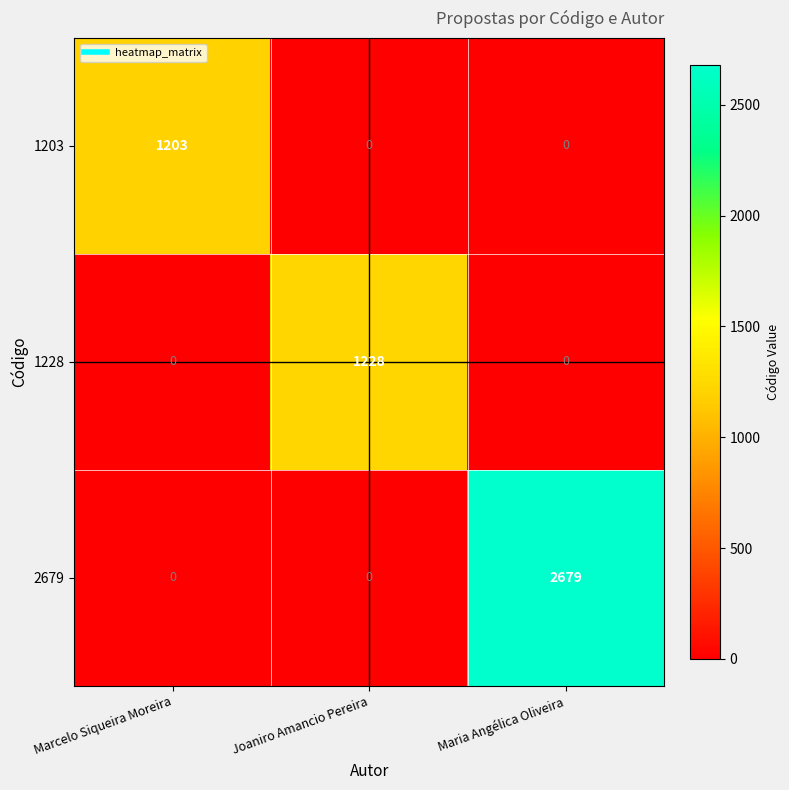

What is the spread (max minus min) of values at Joaniro Amancio Pereira?

1228